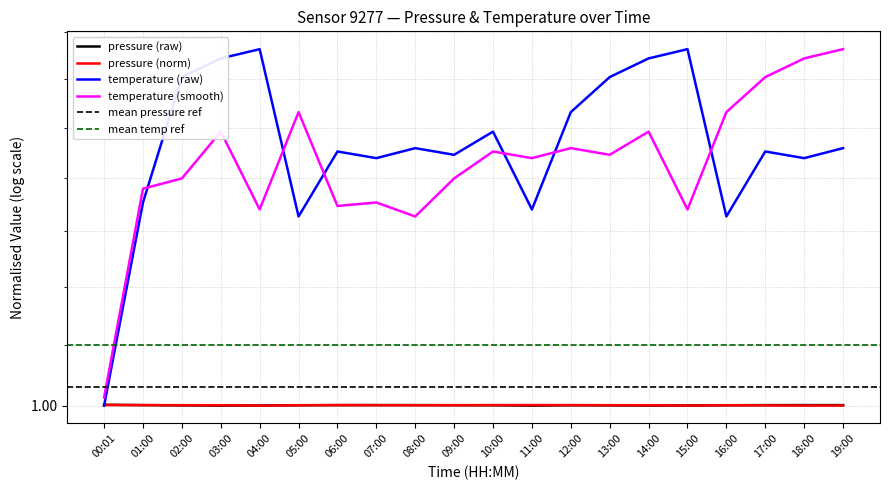

The value of temperature_smooth at 13:00 is 2.2. True or false?

False